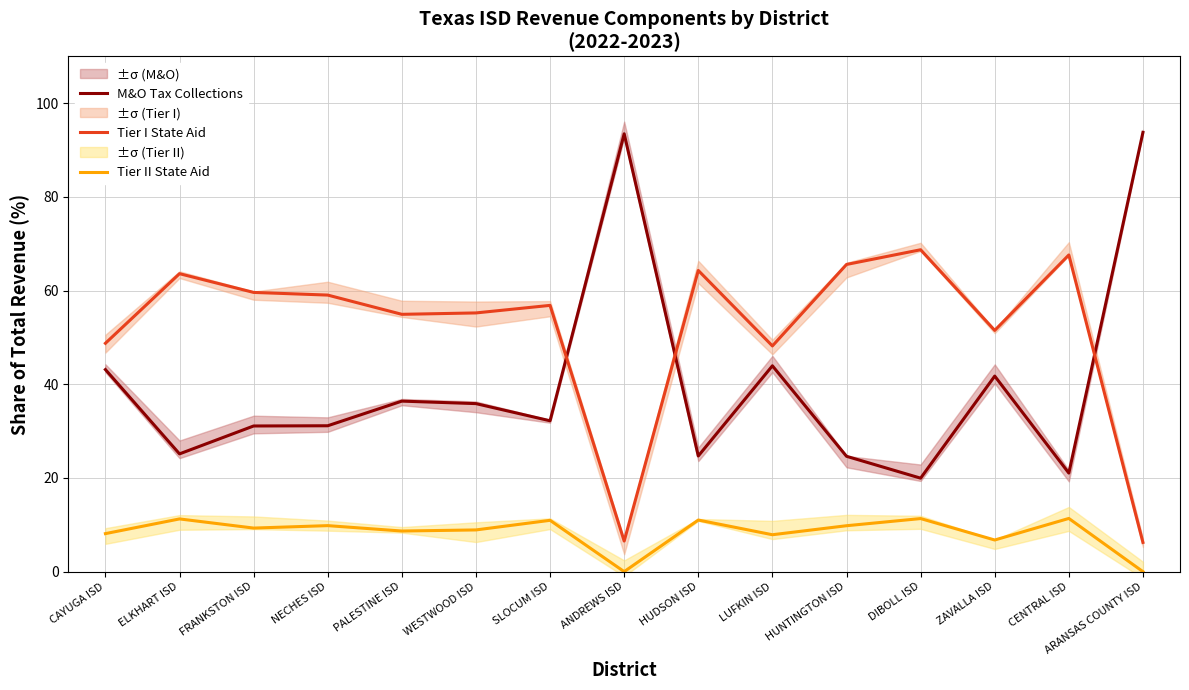

Which series has the widest spread of values?

M&O Tax Collections